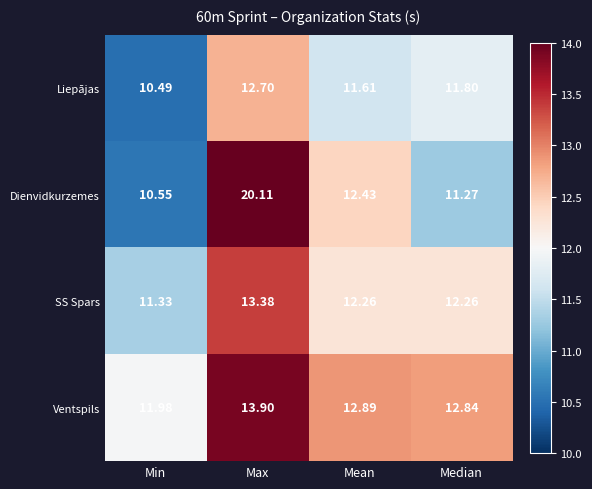

At which label is Ventspils closest to 12?

Min